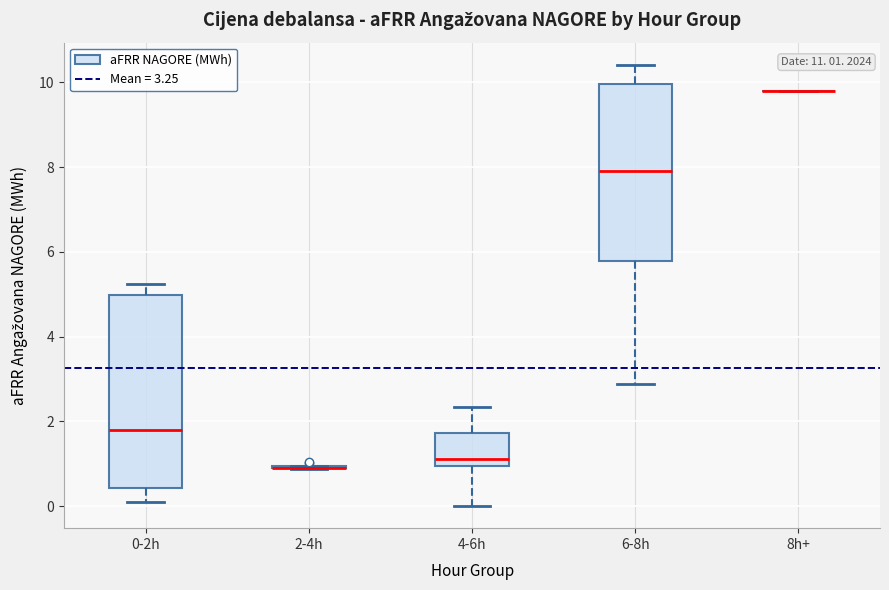

Which box is the tallest, from its lower edge to its upper edge?

0-2h